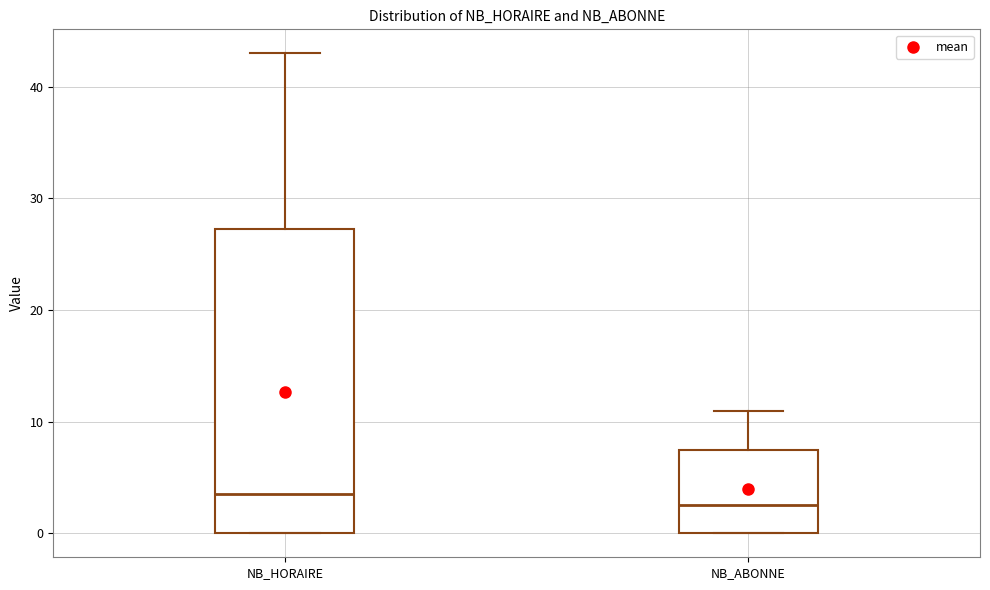

Where is the upper edge of the box for NB_ABONNE on the y-axis? The values are not printed on the chart, so give them approximately, as read against the axis.

8